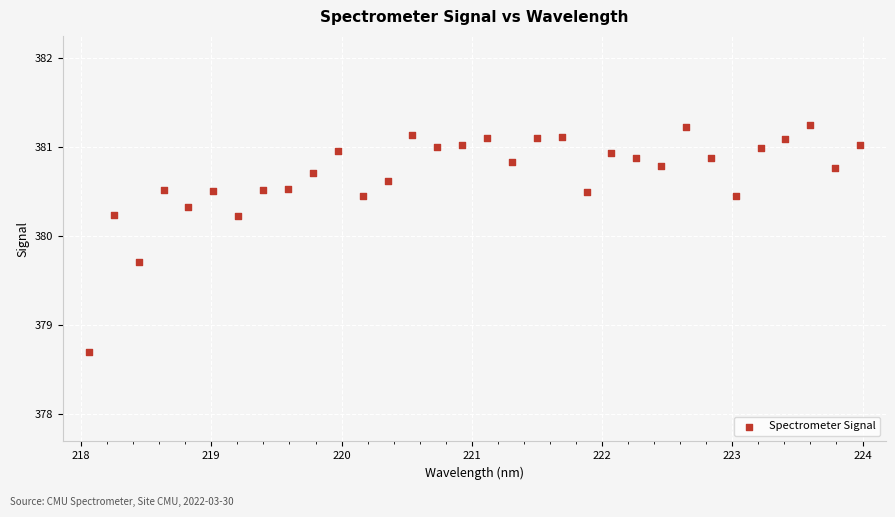

What is the range of X values (max minus min)?

5.9